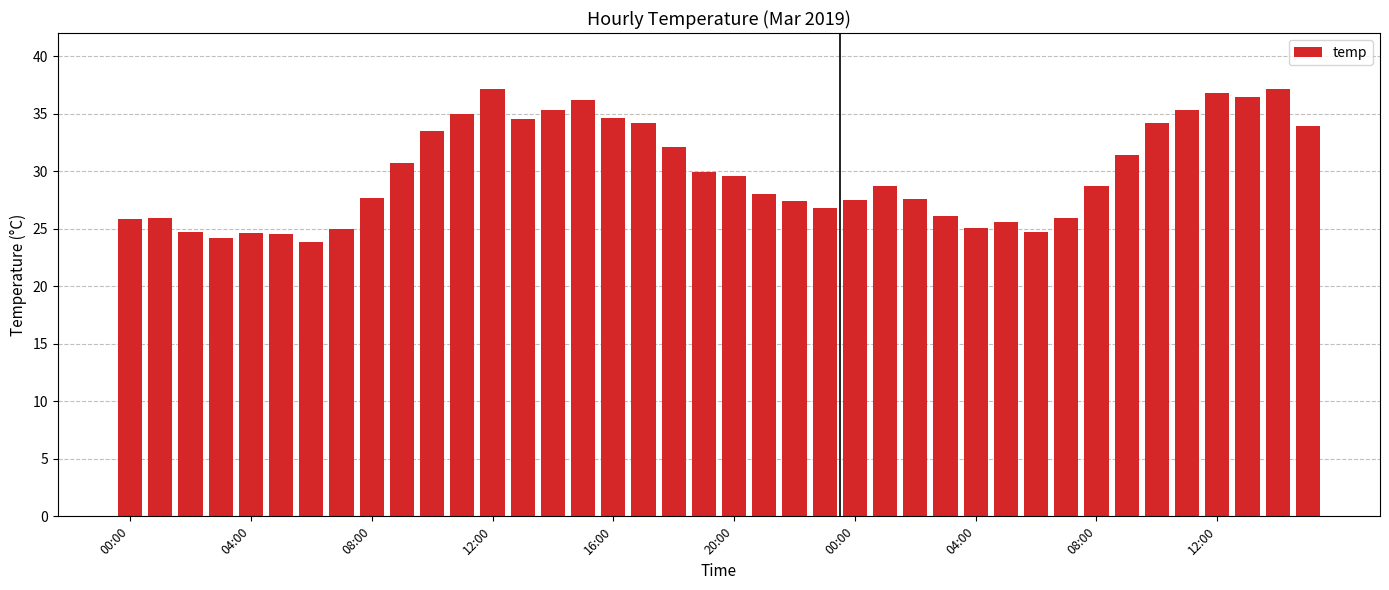

How many data points does each series have?

40